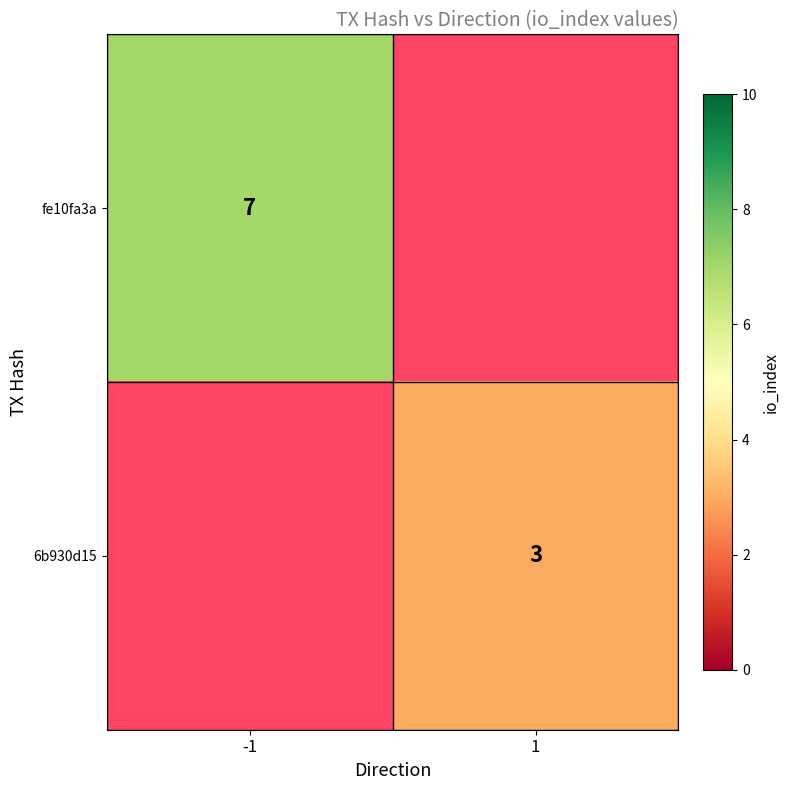

The value of fe10fa3a at -1 is 7. True or false?

True